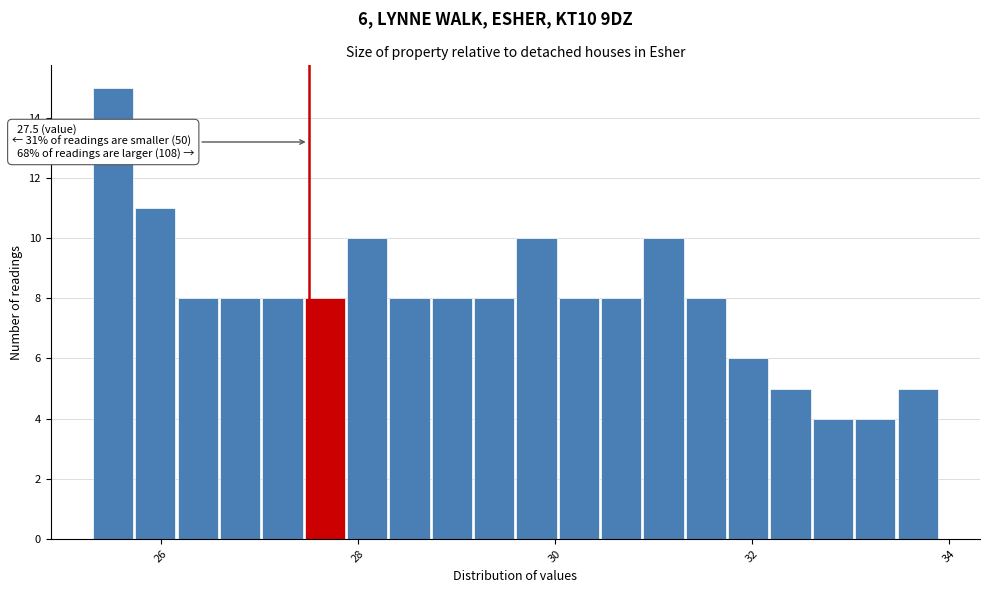

Read against the x-axis, roughly where is the centre of the tallest bar?

25.6